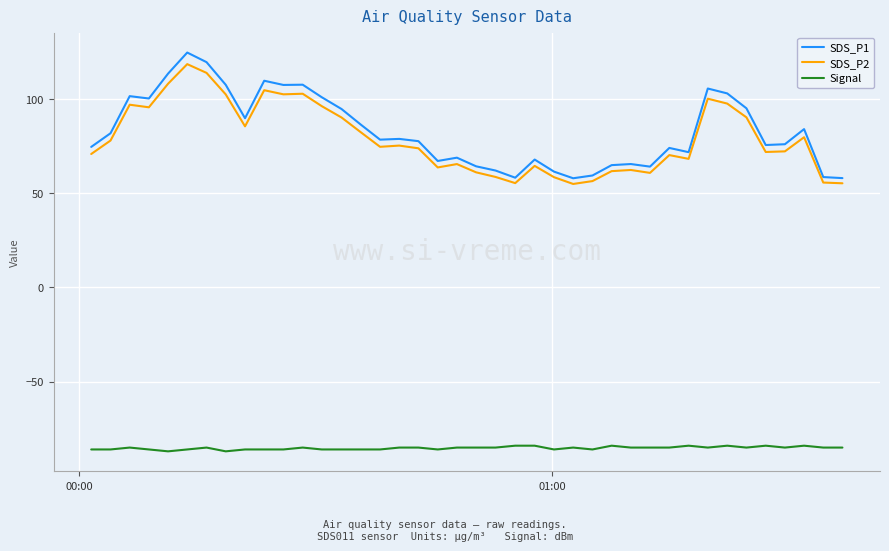

What is the lowest value of the Signal series?

-87.0